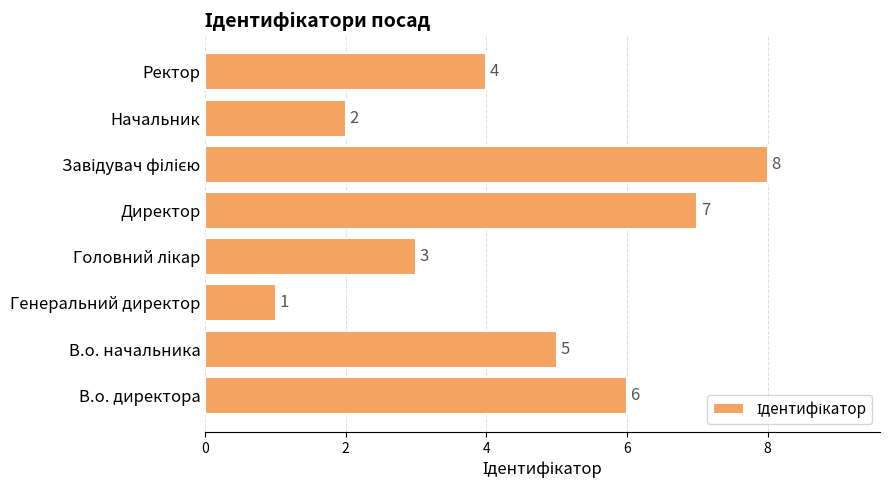

The chart shows a value of 10 at В.о. директора. True or false?

False